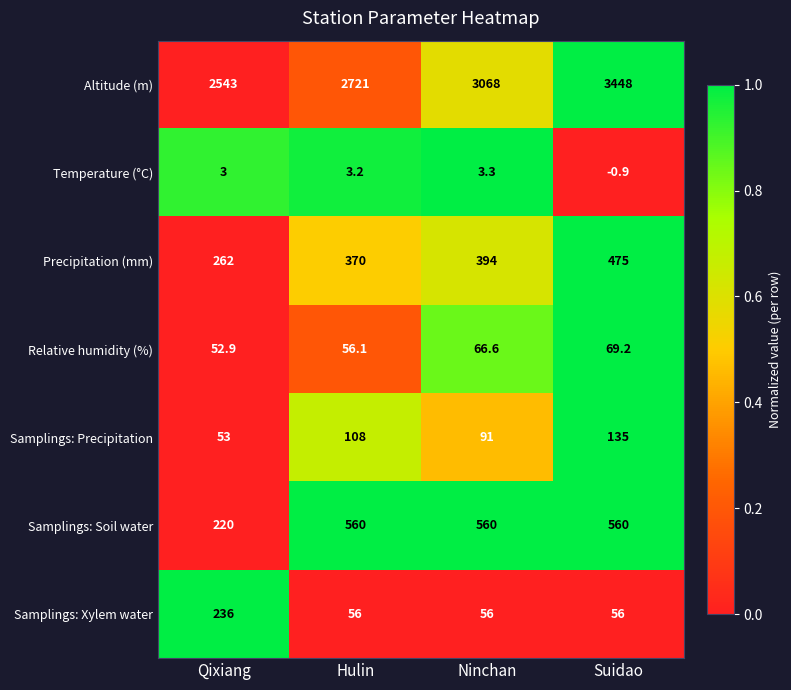

What is the difference between the maximum and minimum values in the Samplings: Precipitation series?

82.0